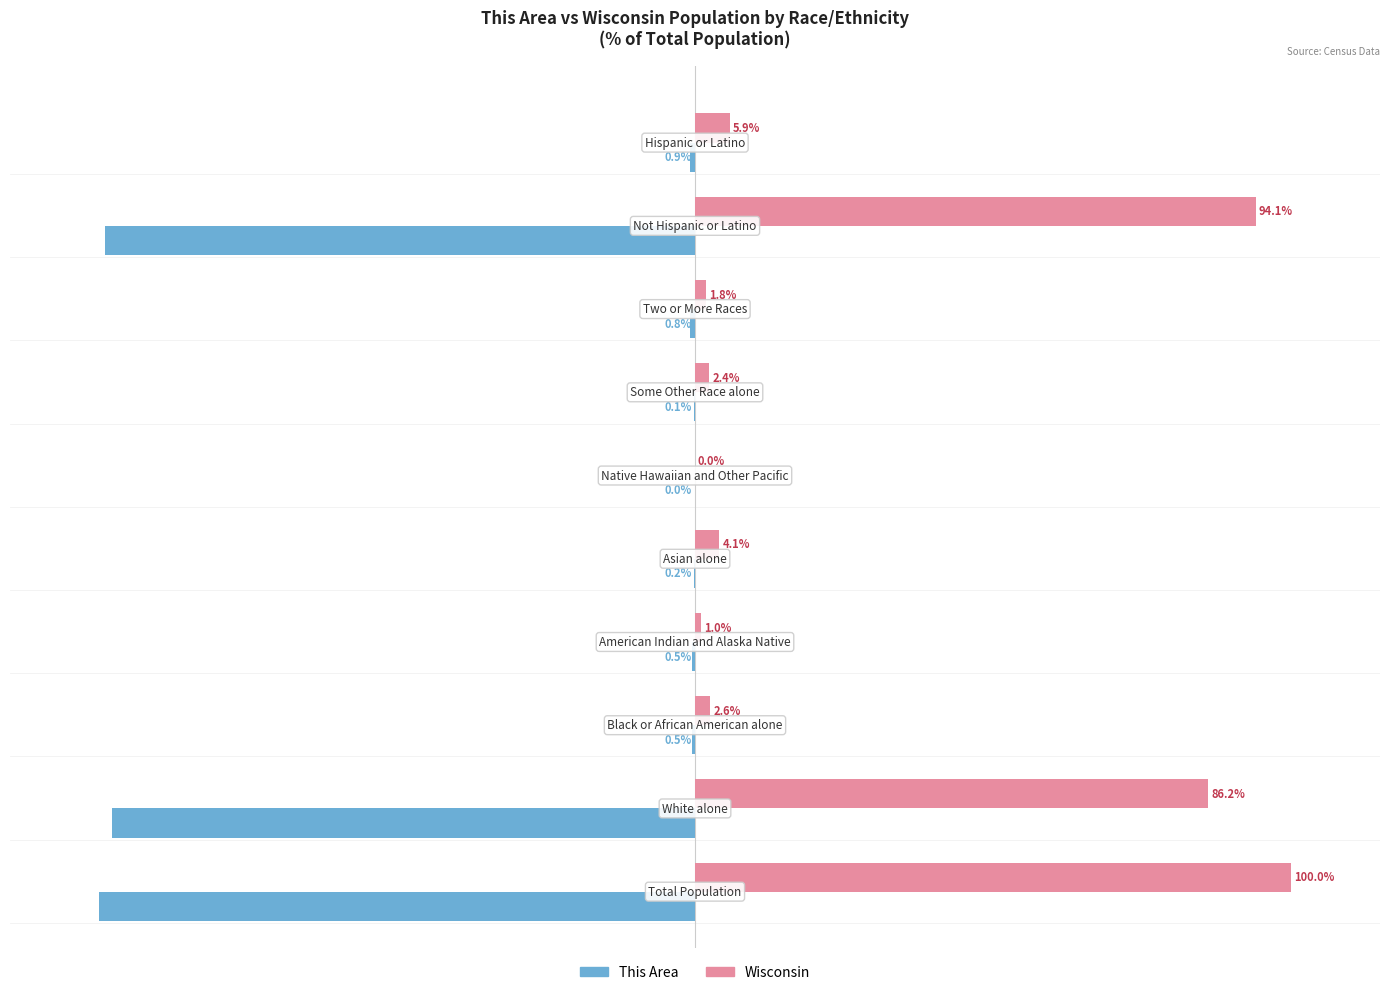

Which series has the largest total across all categories?

Wisconsin